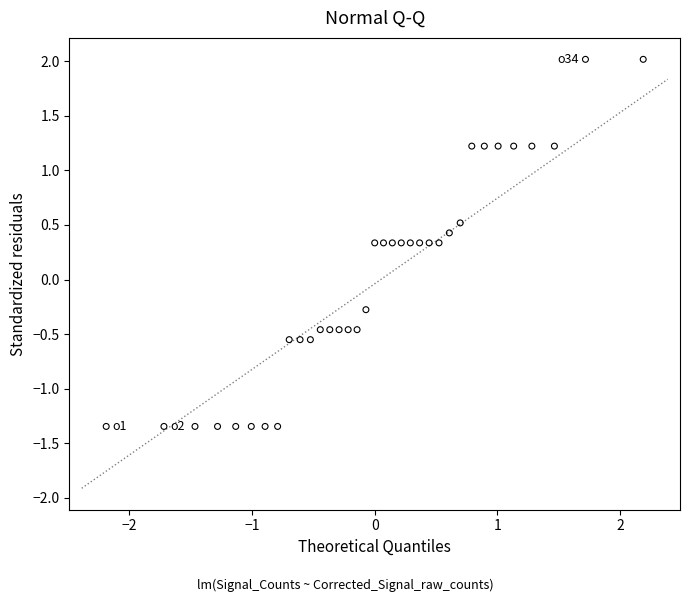

What is the range of Y values (max minus min)?

3.4